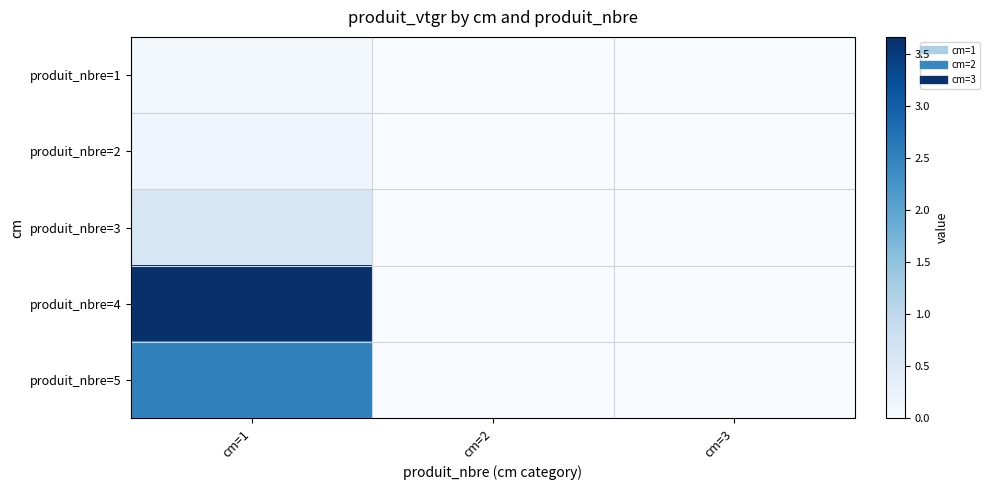

At which category does the chart reach its minimum across all series?

cm=2